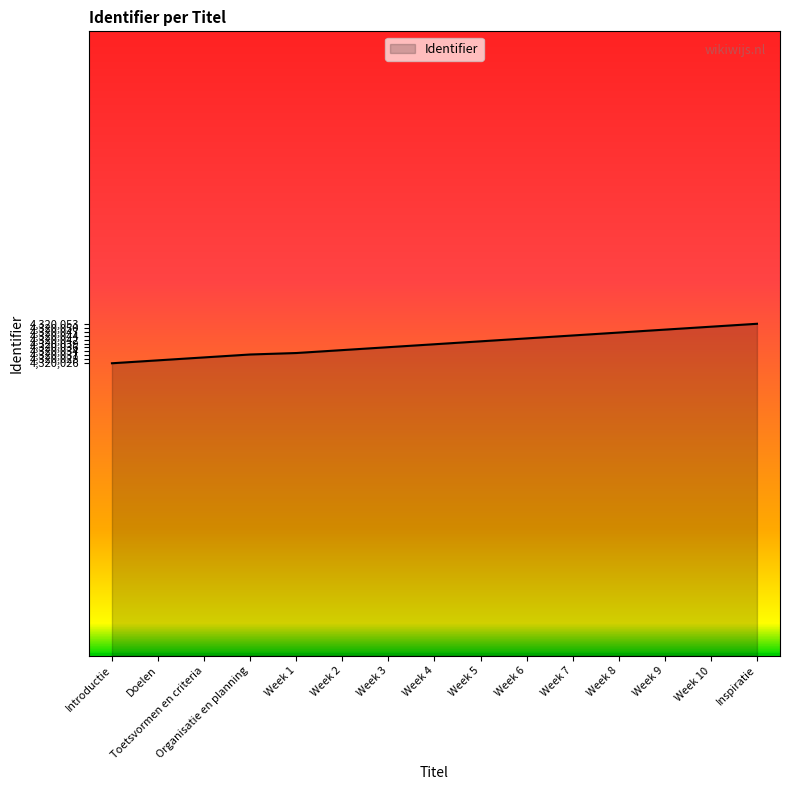

What is the ratio of the value at Week 6 to the value at Doelen?

1.0